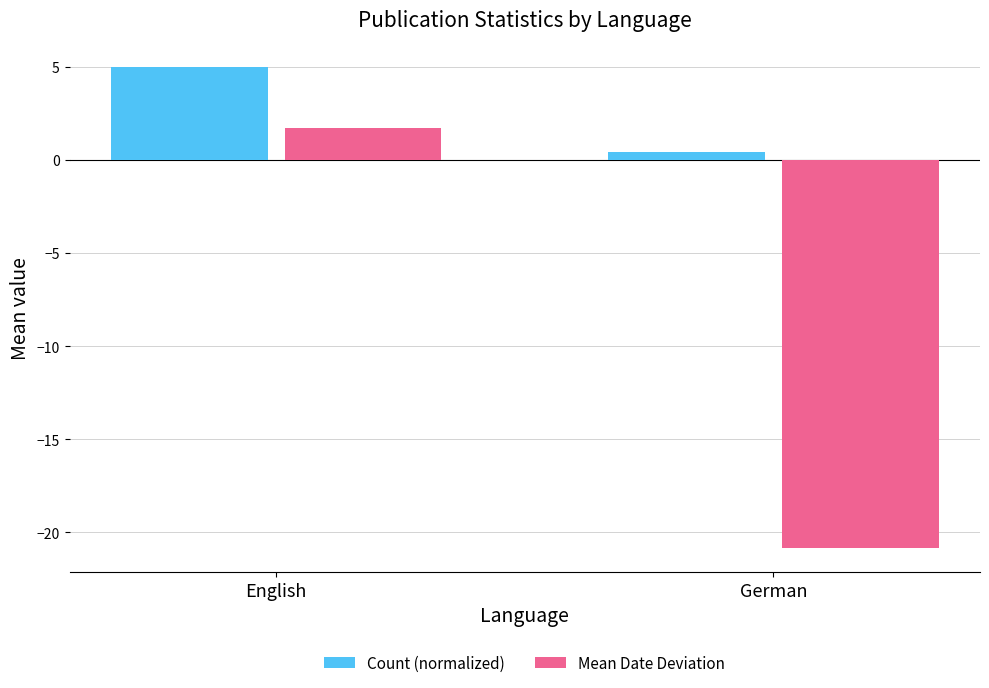

What is the difference between the highest and lowest values at German?

21.3